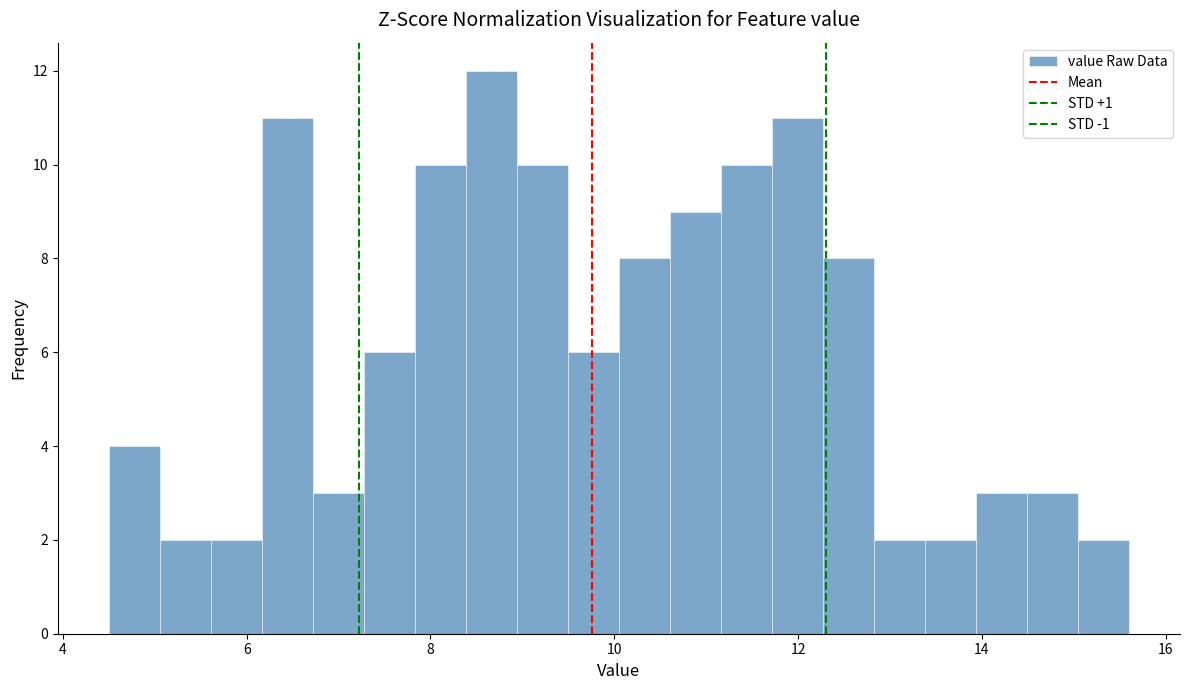

Read against the x-axis, roughly where is the centre of the tallest bar?

8.6